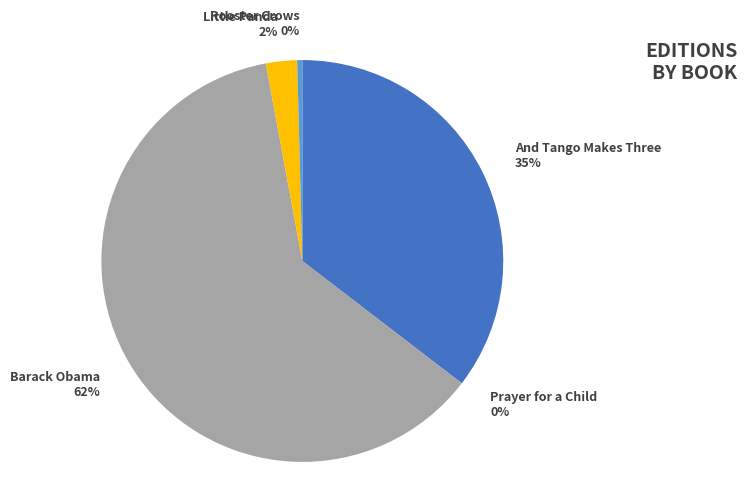

To the nearest percent, what percentage of the pie is Little Panda?

2%